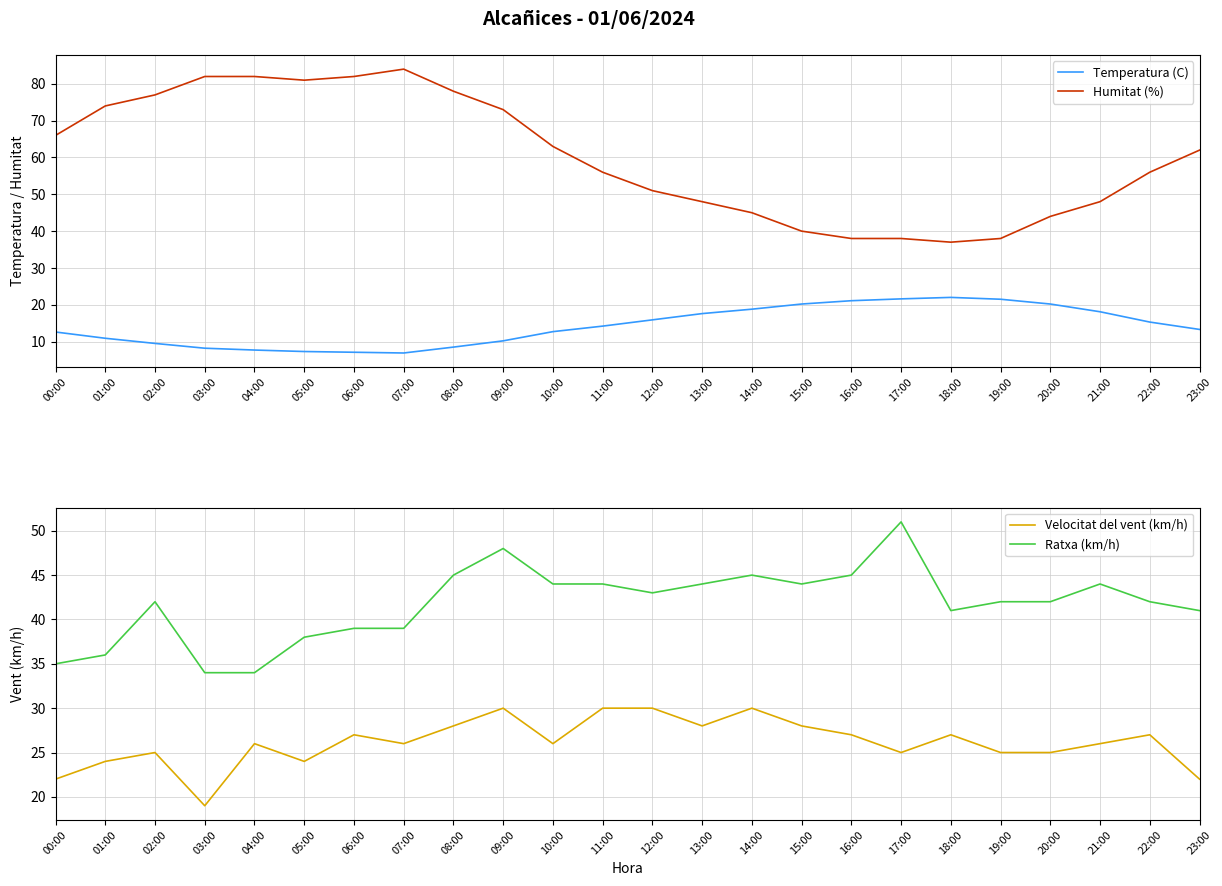

What is the difference between the maximum and second lowest values in the Humitat (%) series?

46.0